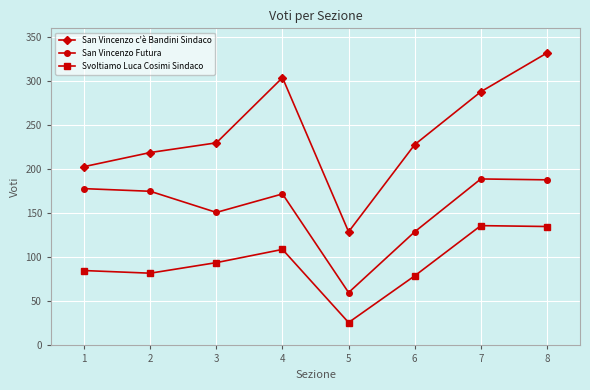

Is it true that Svoltiamo Luca Cosimi Sindaco equals 52 at 2?

False